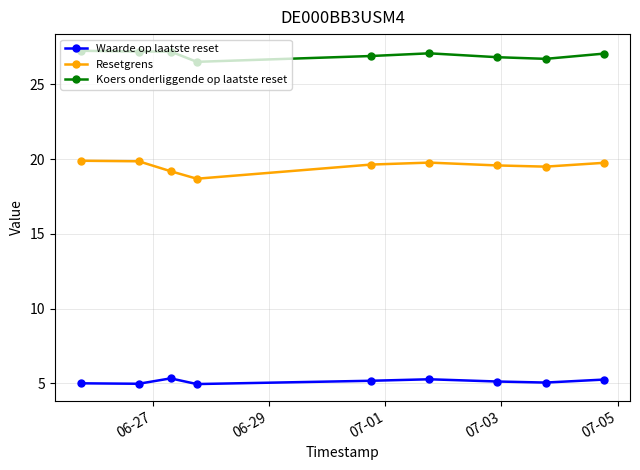

What is the average value of the Resetgrens series?

19.5